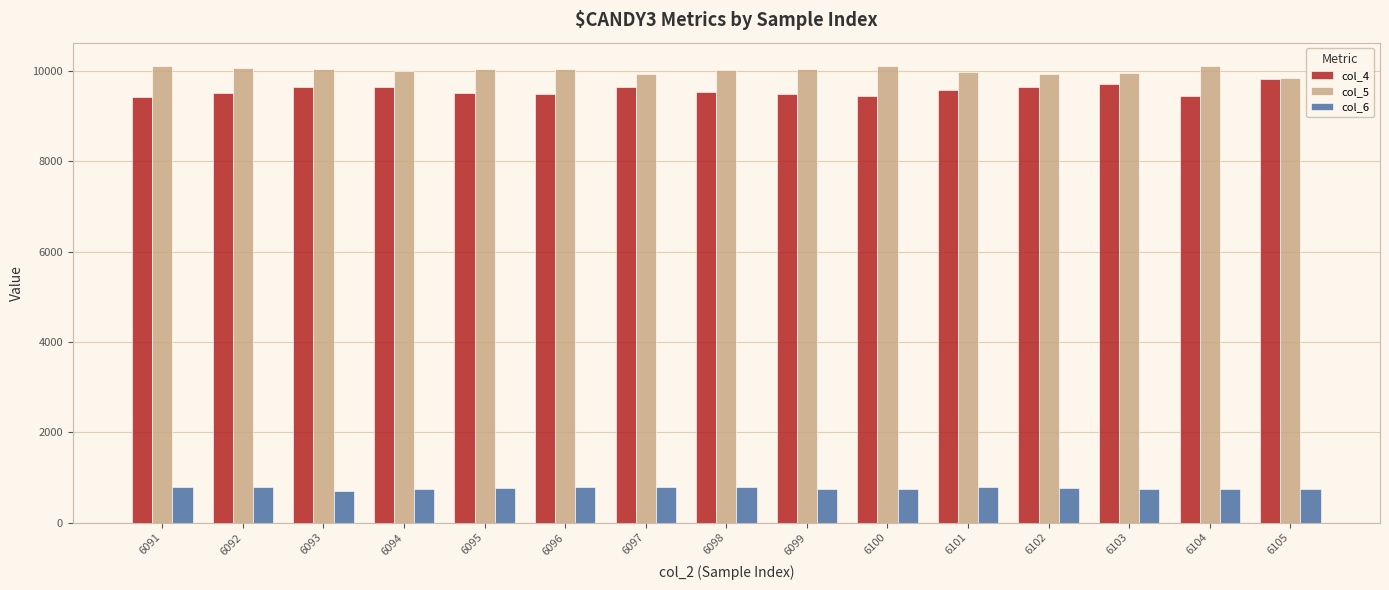

Is it true that col_6 equals 781 at 6101?

True